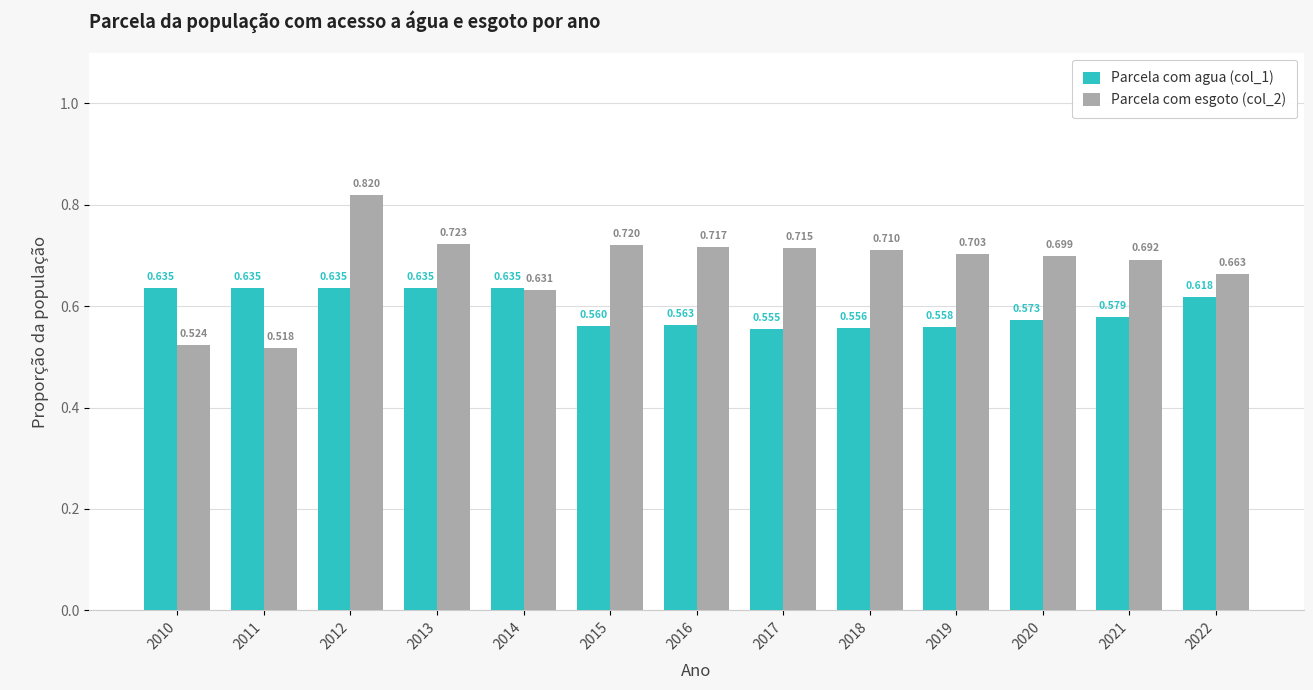

Is the value of Parcela com agua (col_1) at 2014 greater than the value of Parcela com esgoto (col_2) at 2019?

No